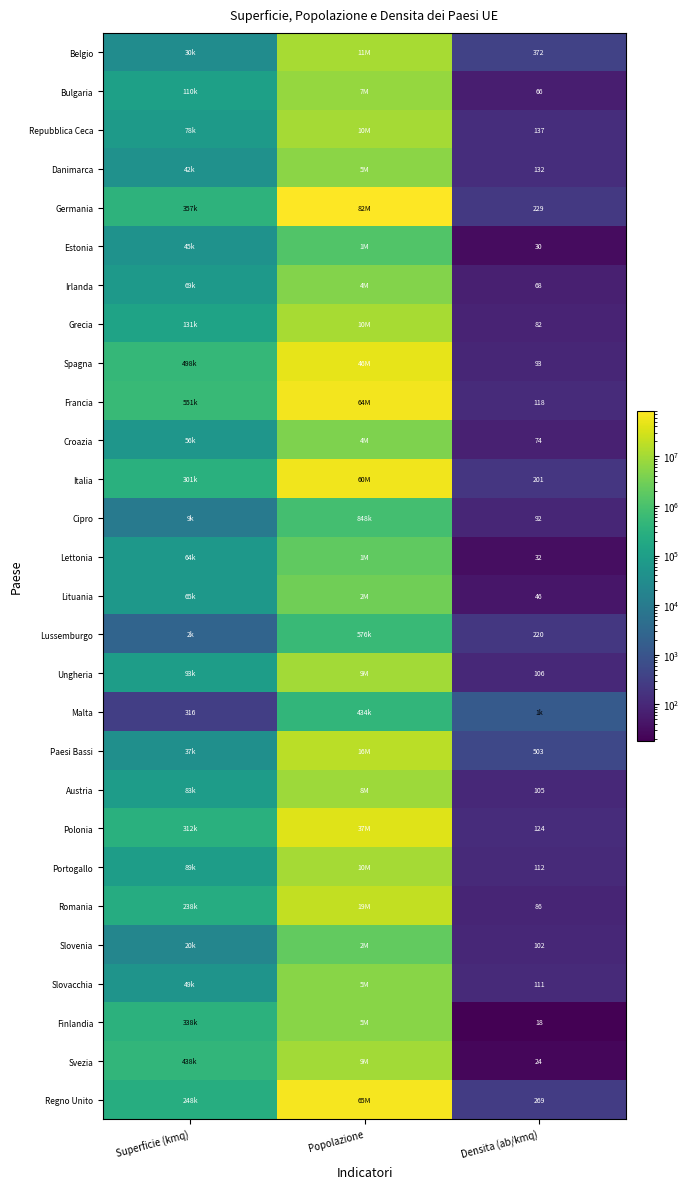

Is the value of Polonia at Densita (ab/kmq) greater than the value of Bulgaria at Densita (ab/kmq)?

Yes